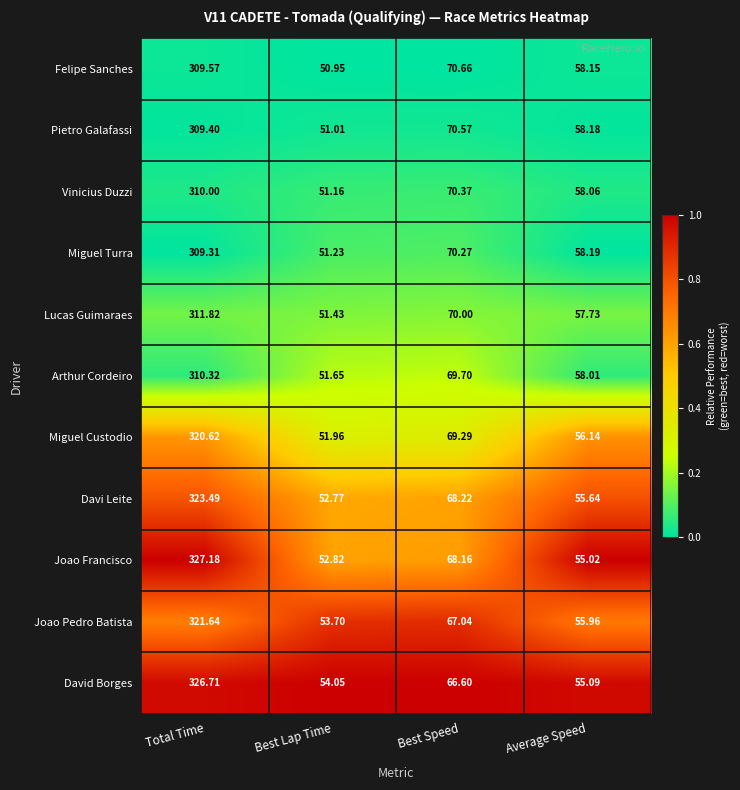

Which series has the largest total across all categories?

Joao Francisco